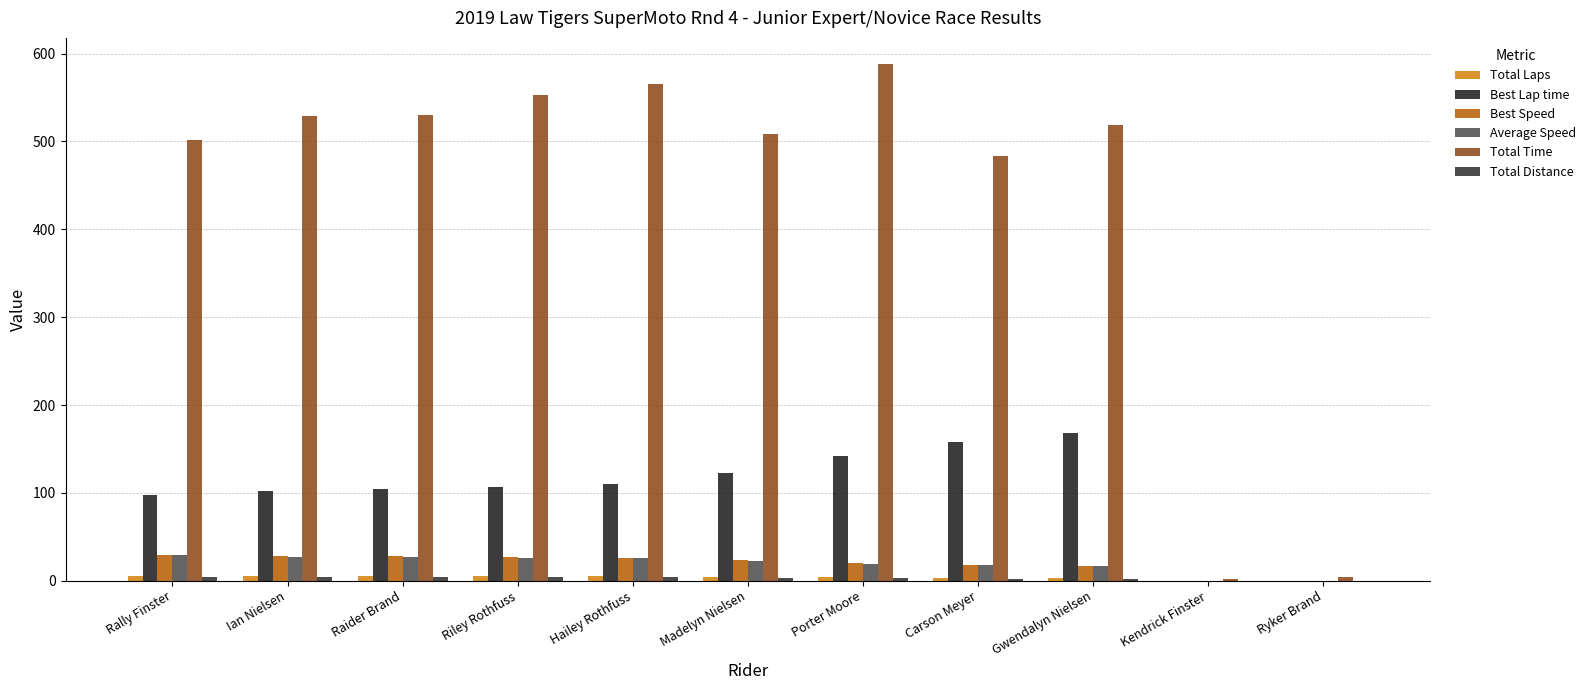

At which category is the sum across all series the highest?

Porter Moore